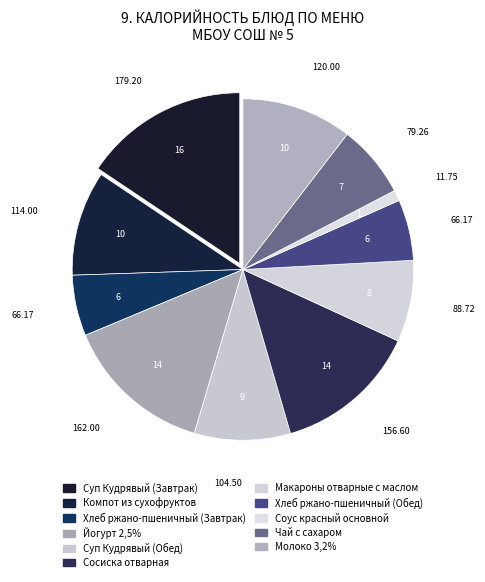

Count the number of slices in the pie.

11